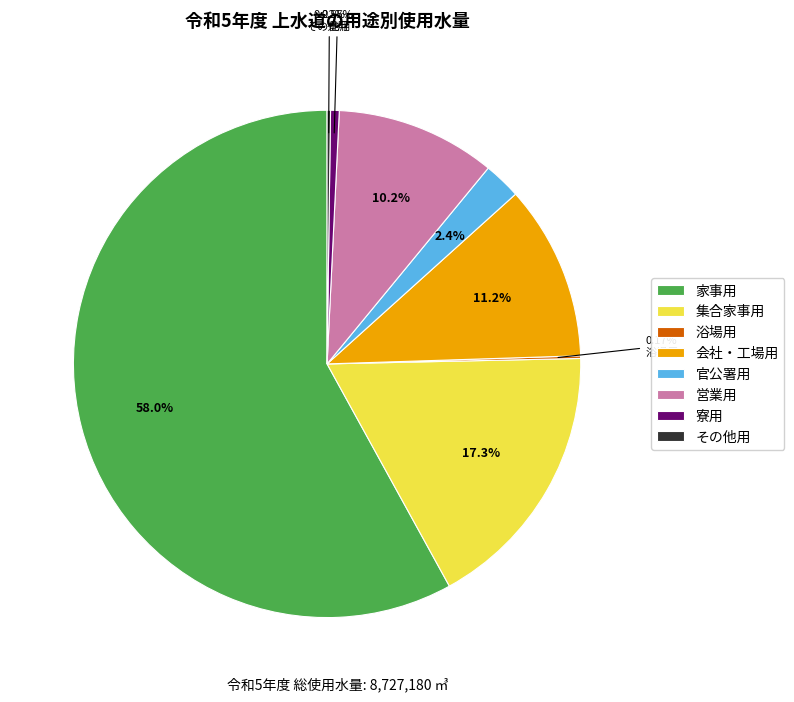

To the nearest percent, what portion does 寮用 represent?

1%